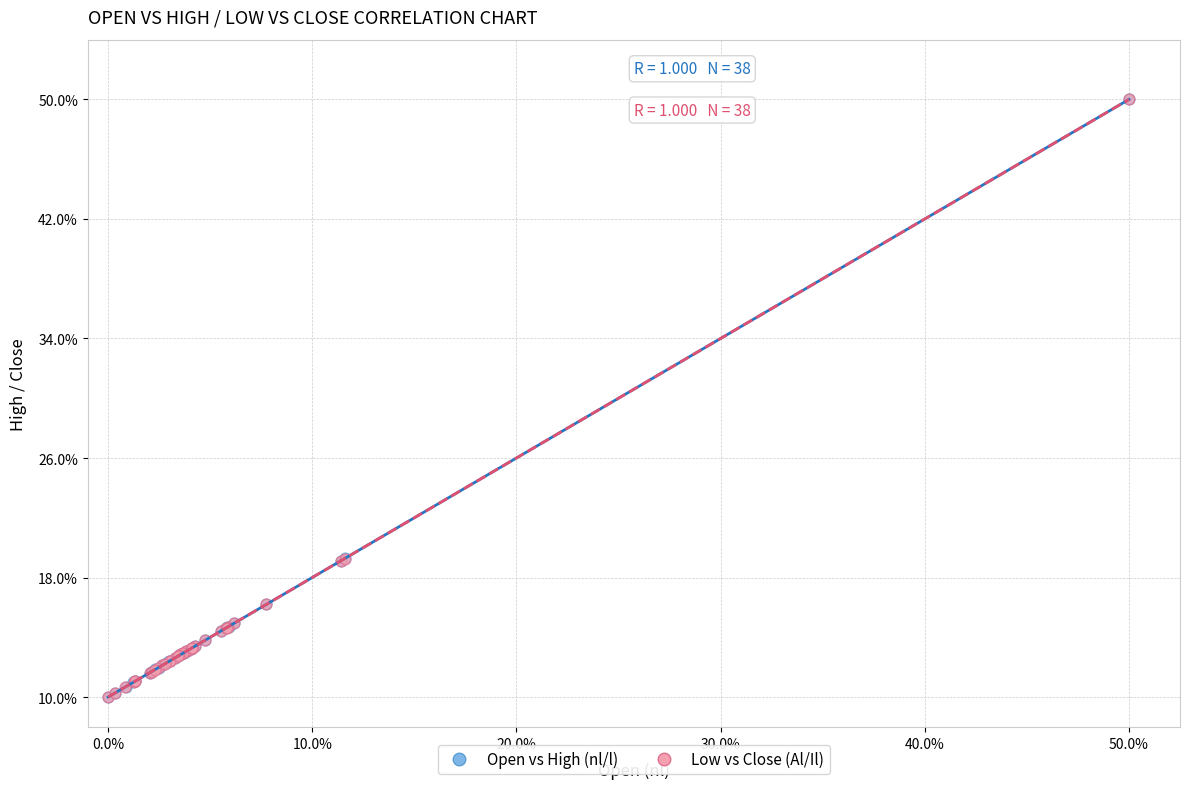

What are all the series names shown in the legend?

Open vs High (nl/l), Low vs Close (Al/Il)